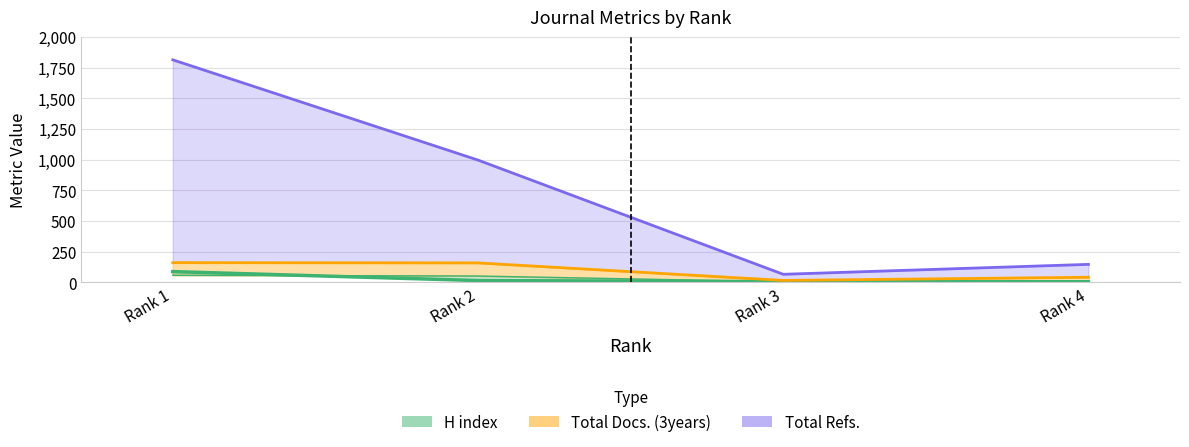

True or false: H index has more than 0 points higher than both neighbors.

False